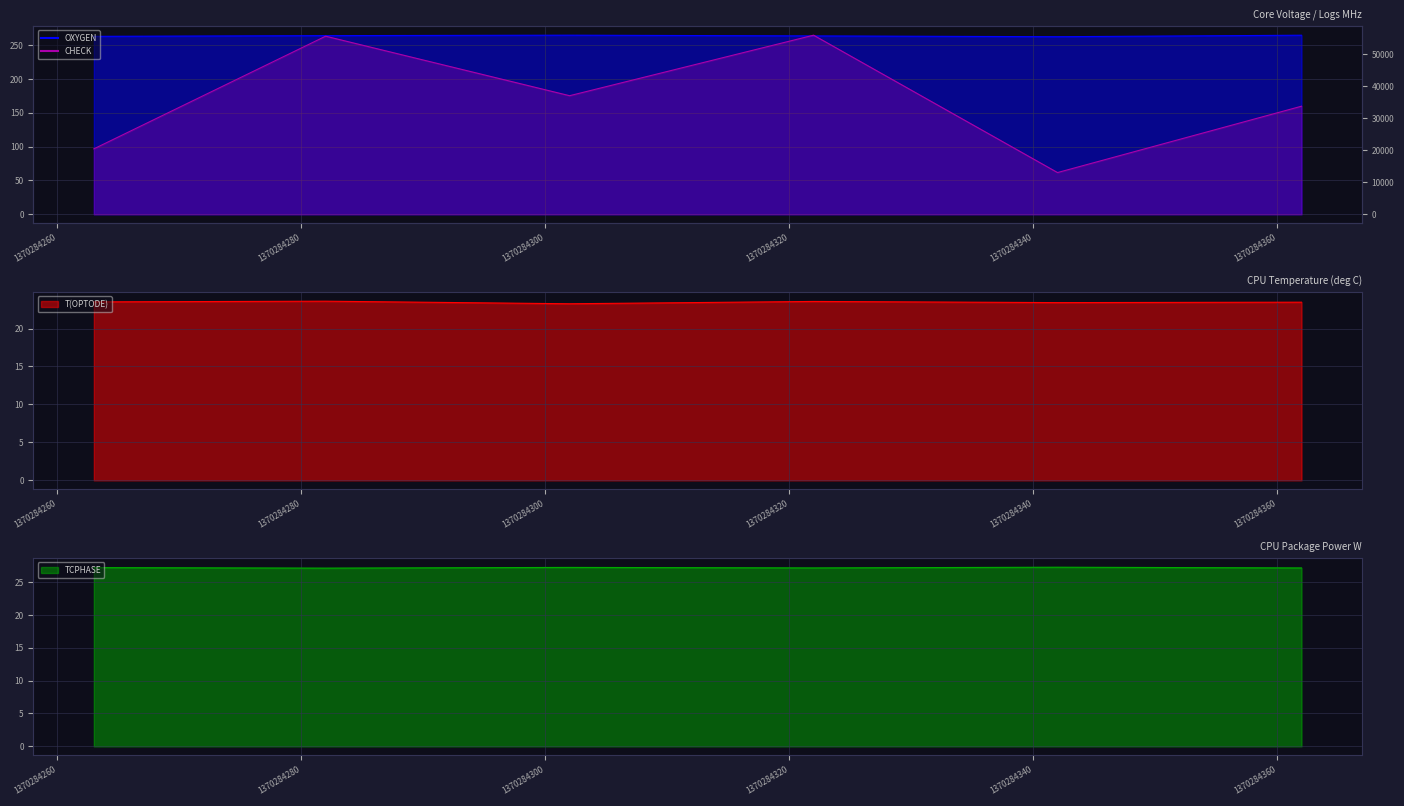

What is the sum of all T(OPTODE) values?

140.8